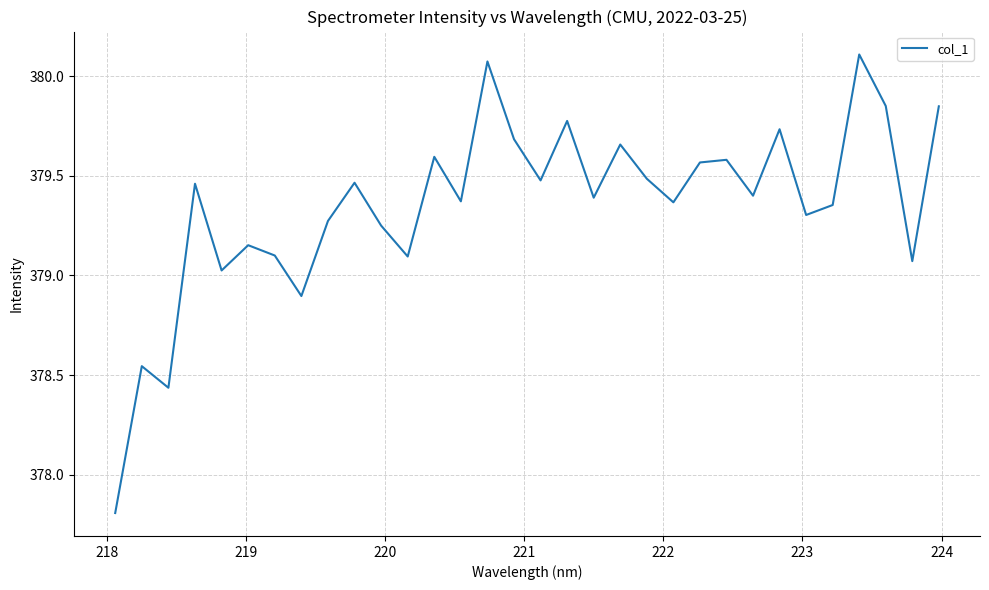

What is the smallest value displayed?

377.8